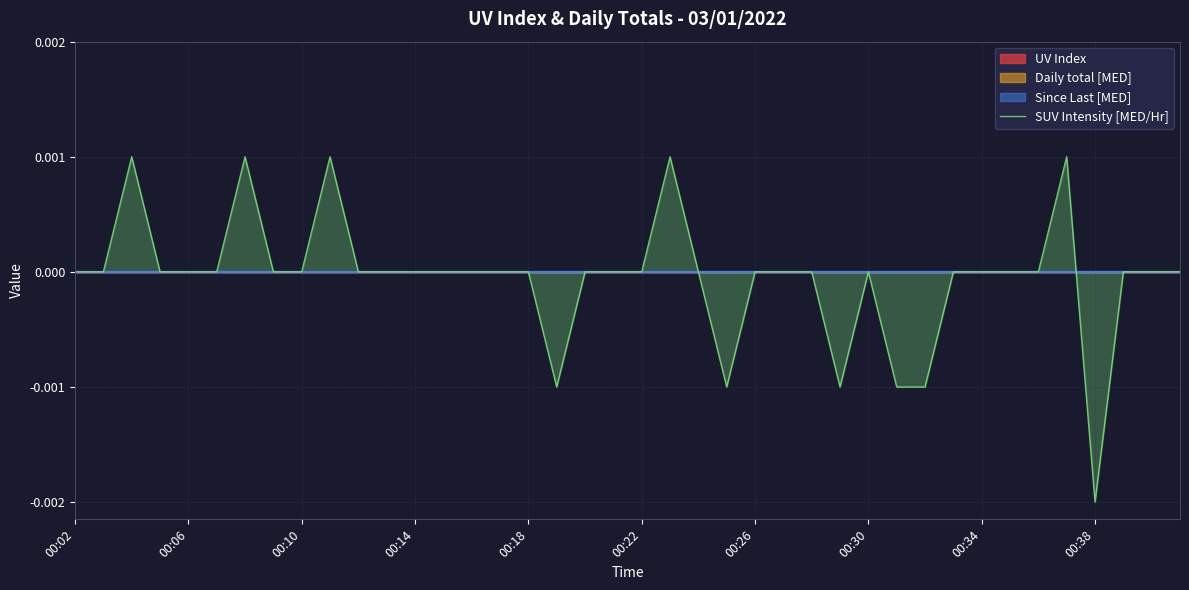

How many data points are above 0?

5